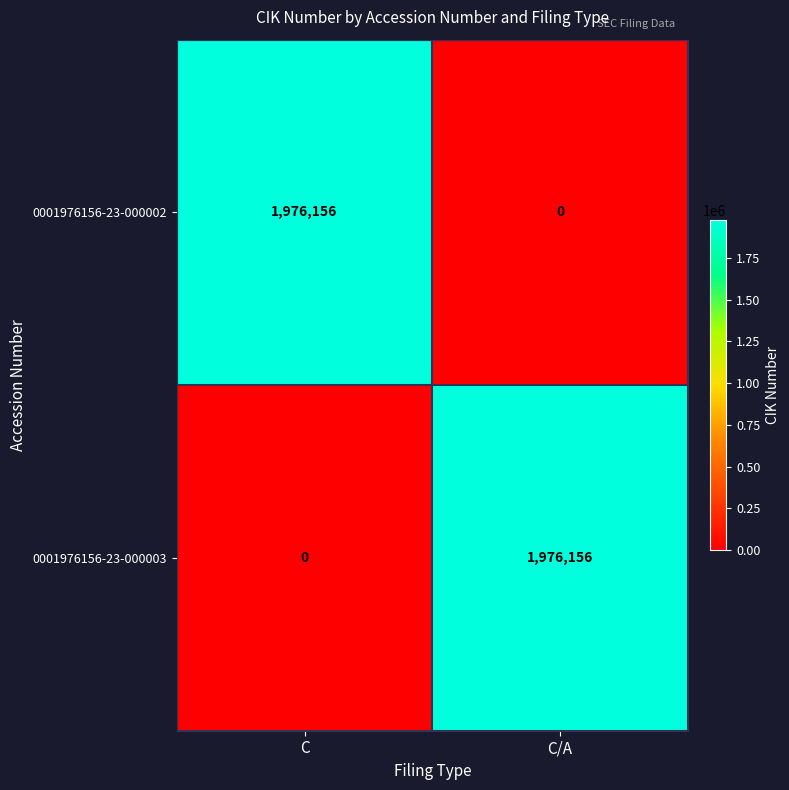

What is the difference between the highest and lowest values at C?

1976156